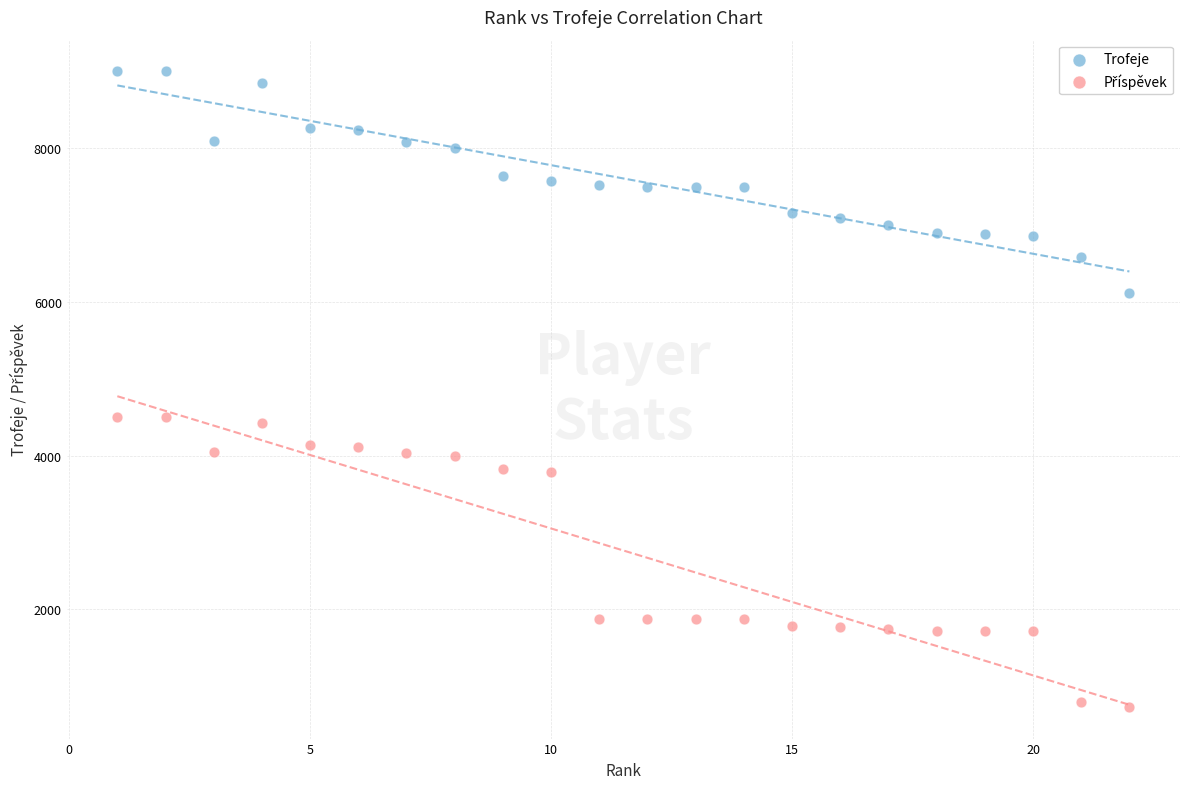

Across all data points, what is the range of Y values (max minus min)?

8267